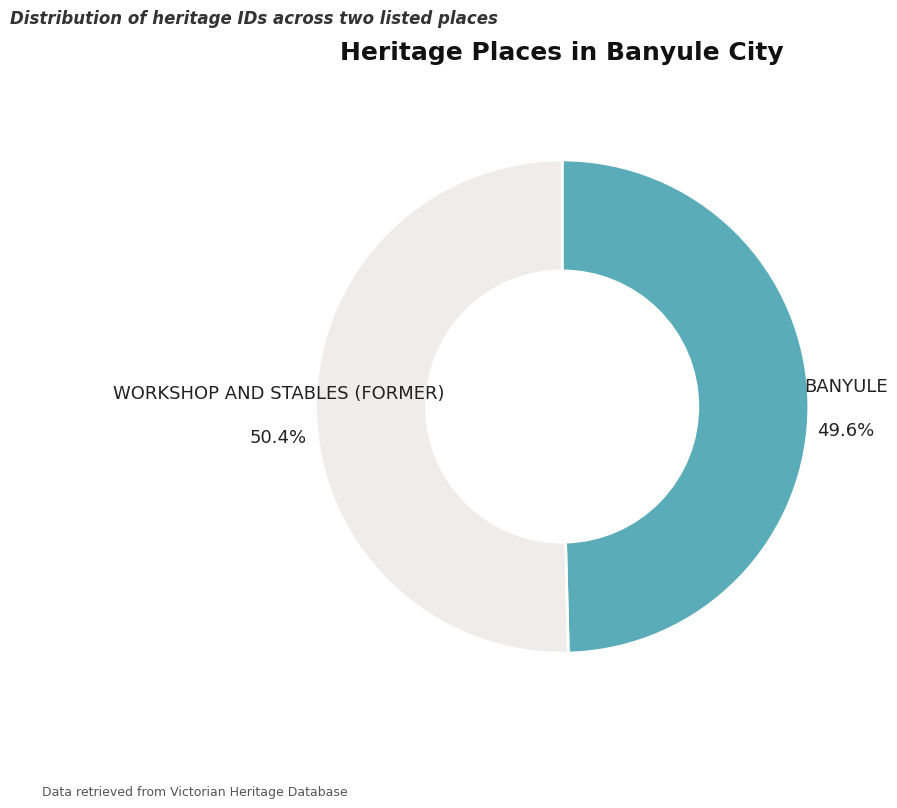

Is there a majority slice in this chart?

Yes